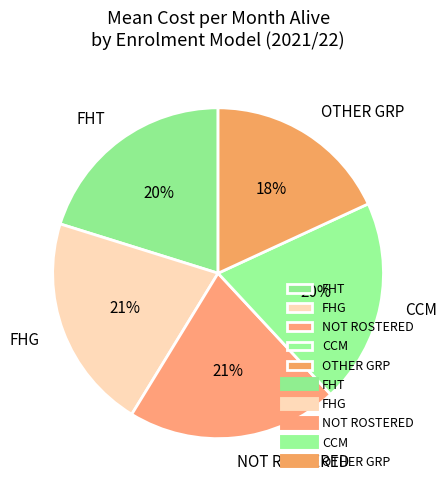

Which slice is the smallest?

OTHER GRP